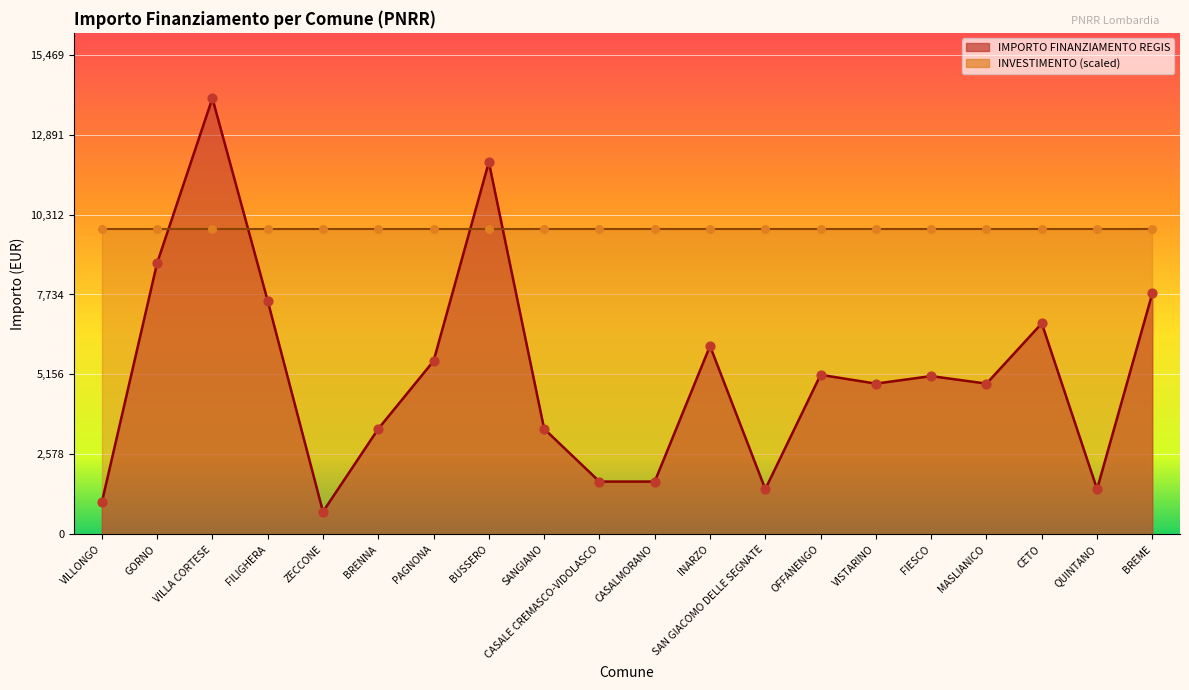

Between BUSSERO and SAN GIACOMO DELLE SEGNATE, which is larger?

BUSSERO